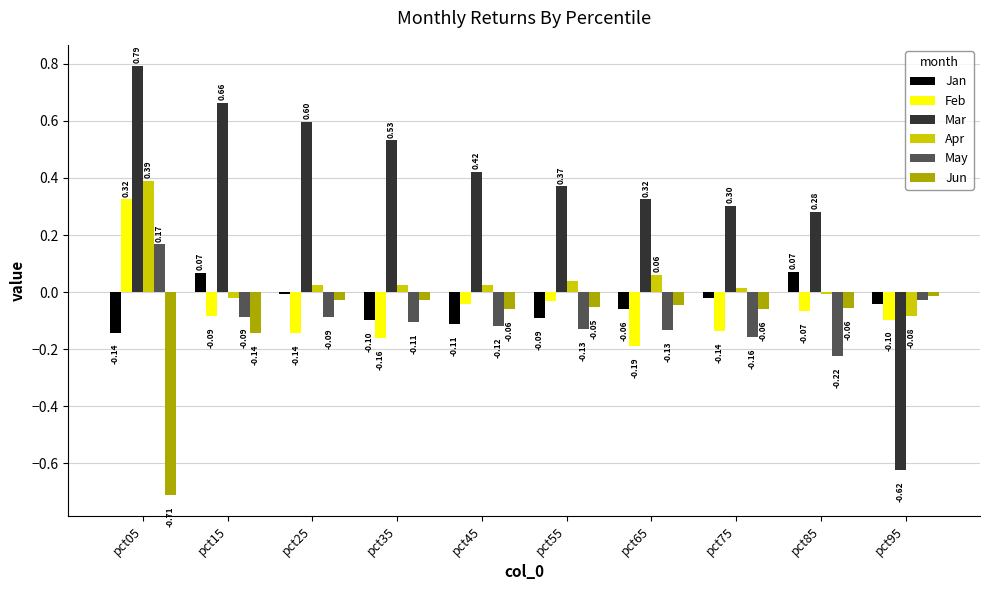

What is the value of the Feb bar at the 3rd from the left?

-0.1